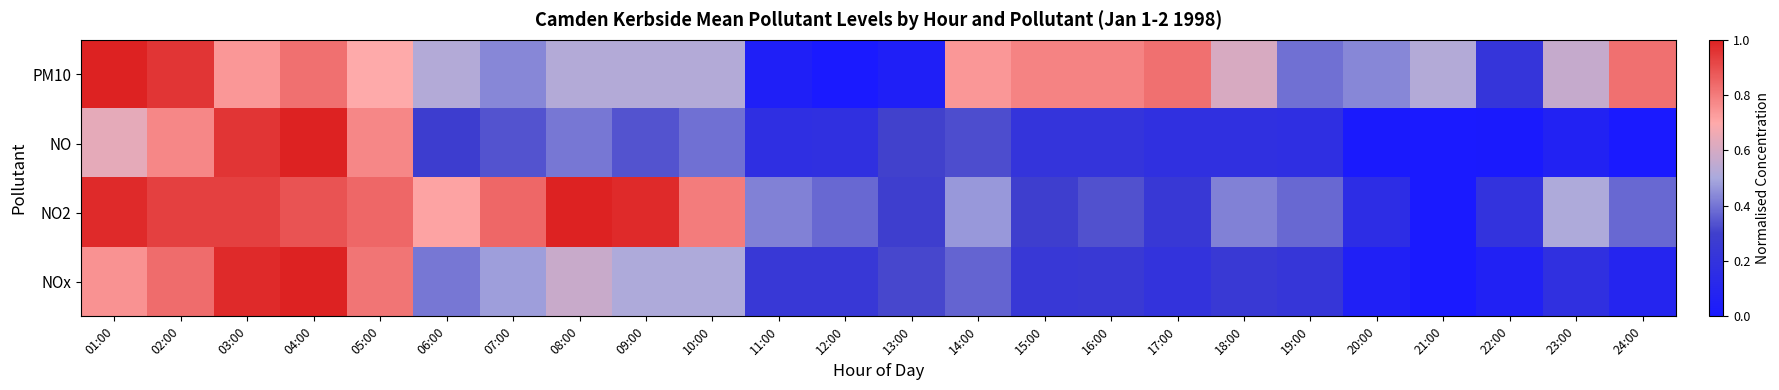

Rank the series at 06:00 from lowest to highest value.

NO, NOx, PM10, NO2